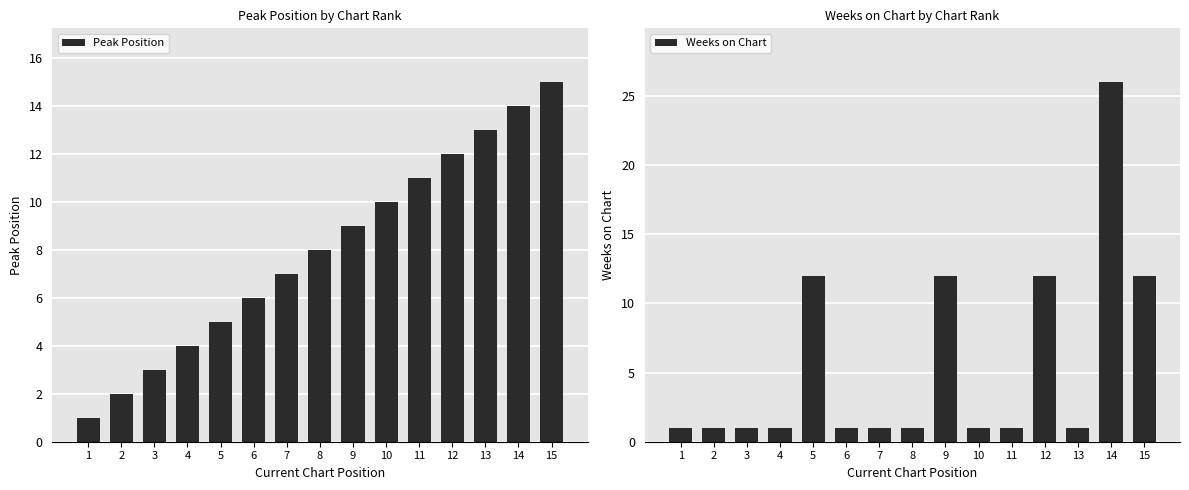

Which series changed the most between 11 and 15?

Weeks on Chart